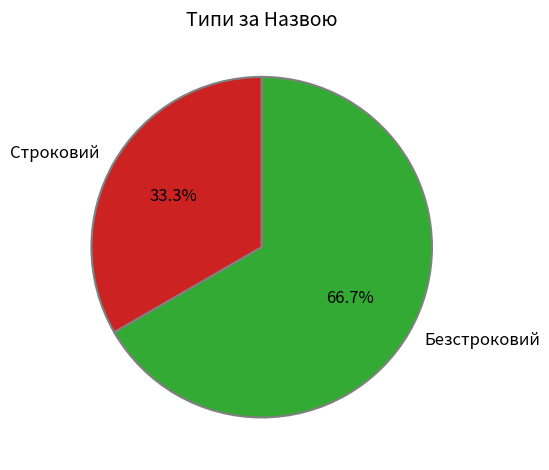

Do Строковий and Безстроковий together represent more than half of the pie?

Yes